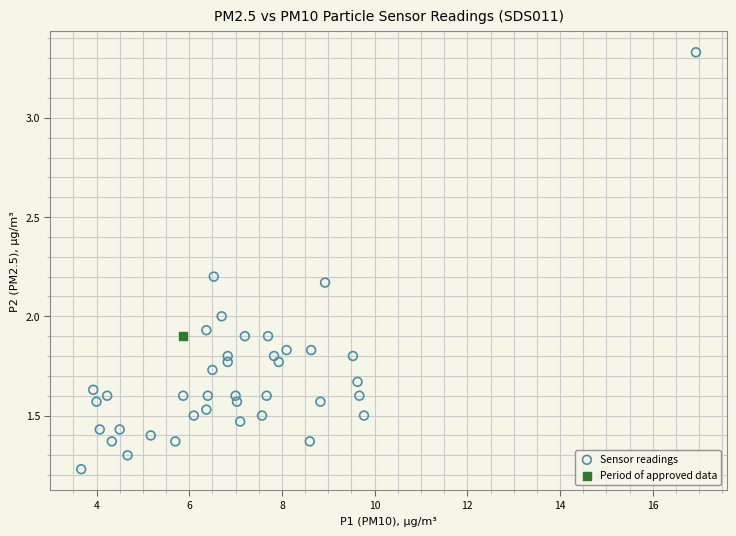

What are all the series names shown in the legend?

Sensor readings, Period of approved data